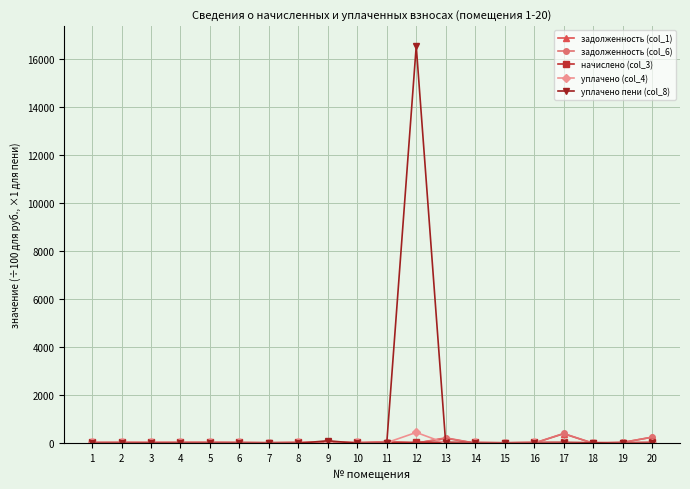

What is the greatest value displayed?

16559.7